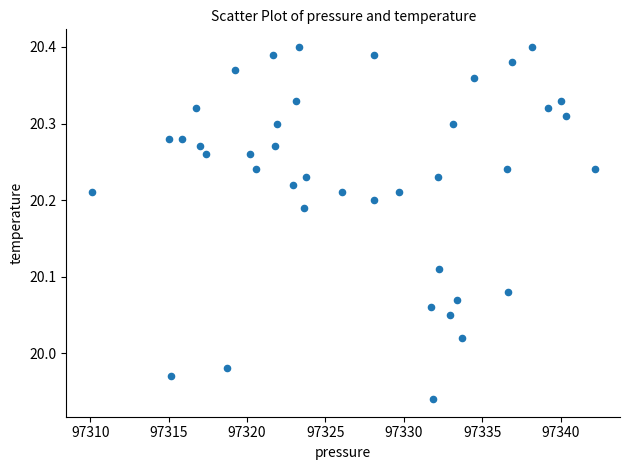

What is the range of X values (max minus min)?

32.1